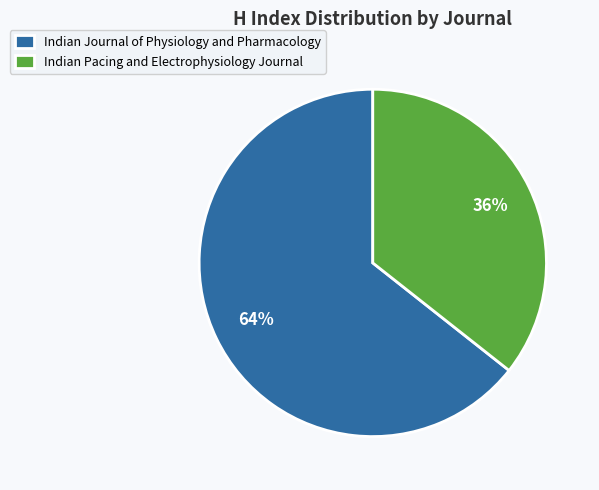

What is the ratio of the value at Indian Journal of Physiology and Pharmacology to the value at Indian Pacing and Electrophysiology Journal?

1.8